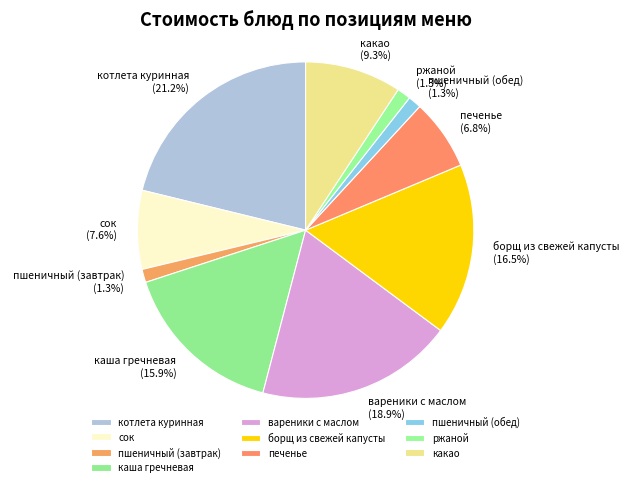

How many segments does this pie chart have?

10